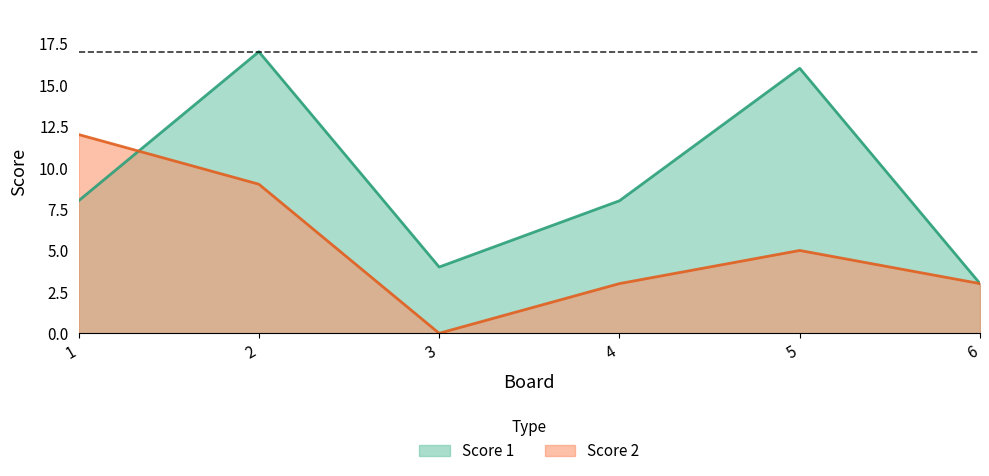

Reading left to right, transcribe all the data shown in this chart.

Score 1: 1=8	2=17	3=4	4=8	5=16	6=3
Score 2: 1=12	2=9	3=0	4=3	5=5	6=3